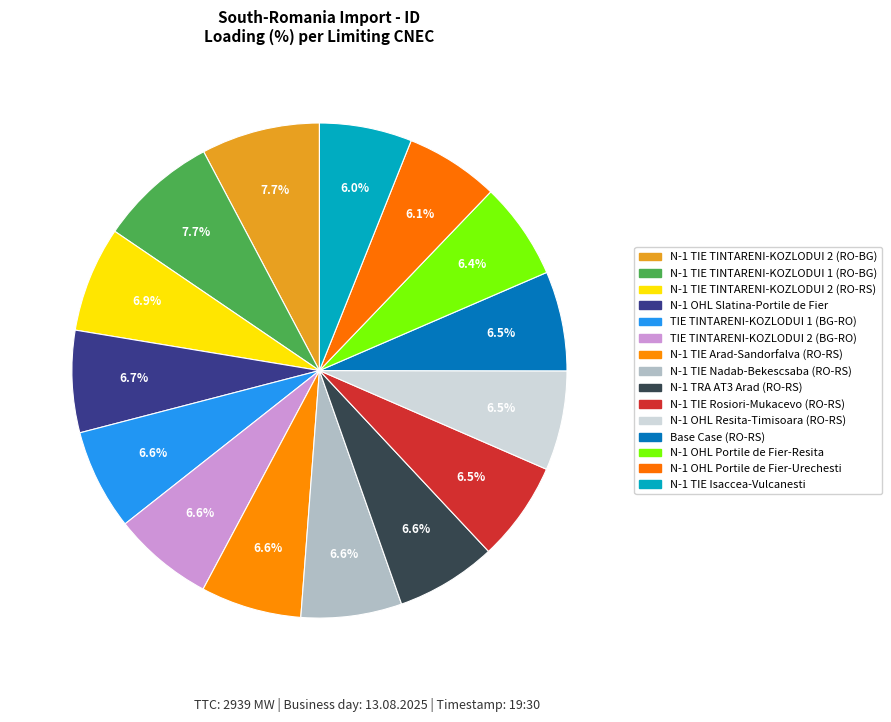

How many slices are in this pie chart?

15